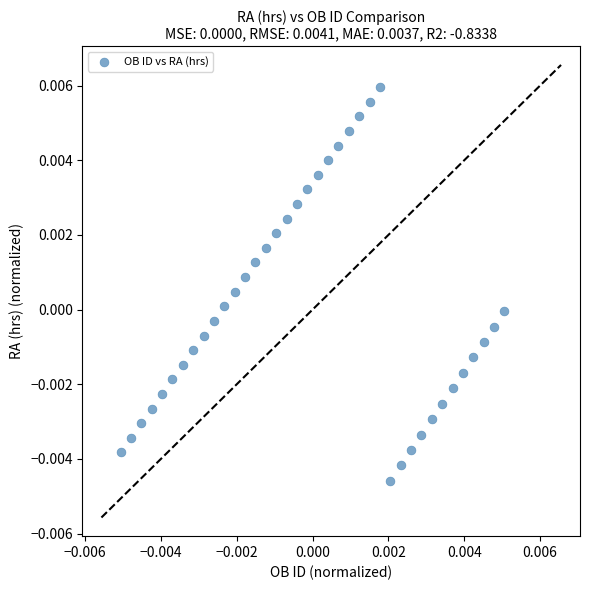

How many points are shown in the scatter plot?

38